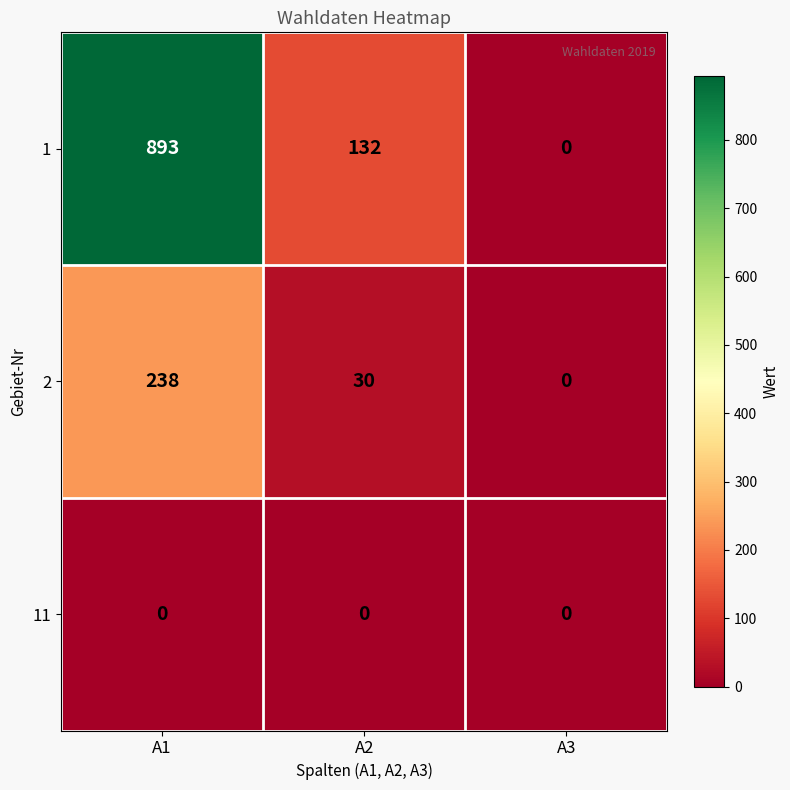

What is the spread (max minus min) of values at A1?

893